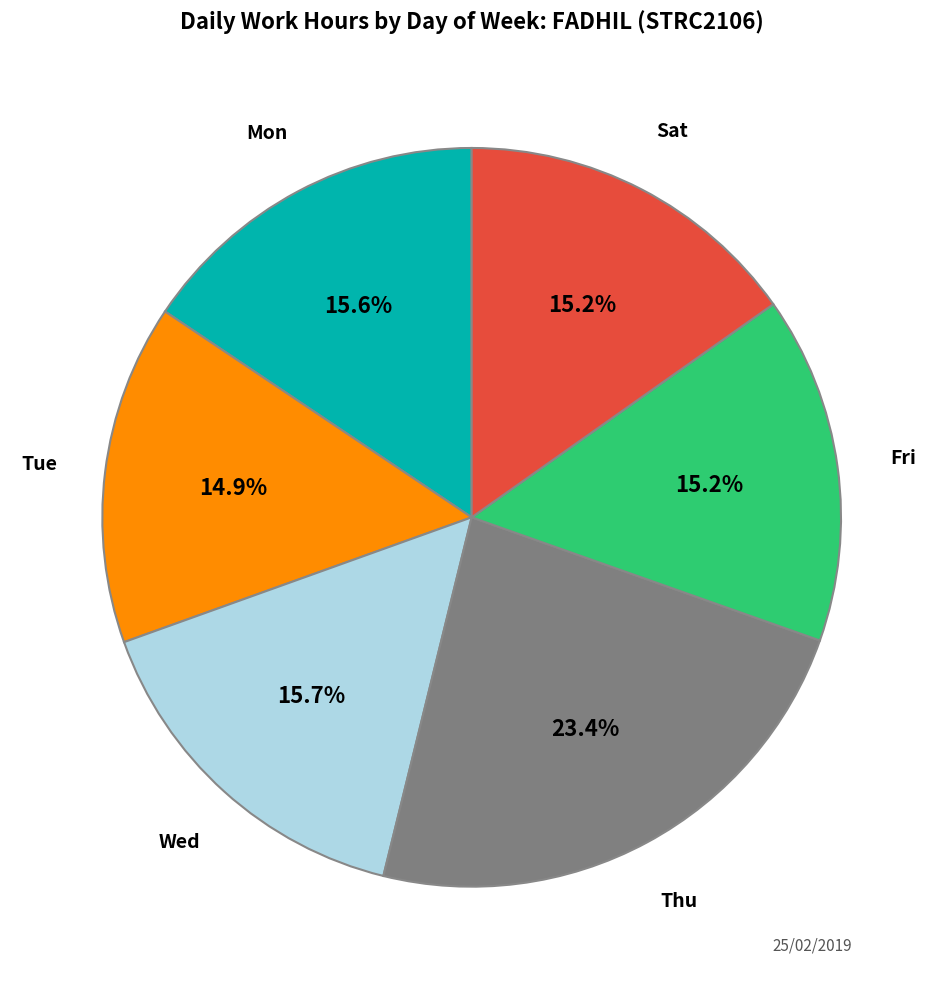

Is there any slice that represents more than half of the pie?

No